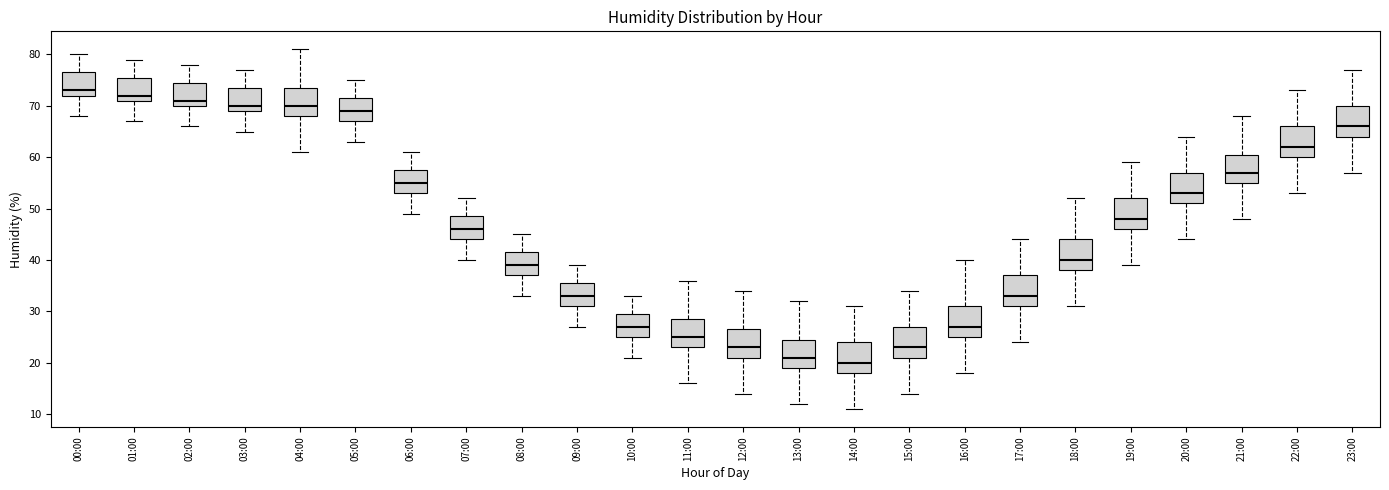

Where does the lower whisker of the box for 22:00 end on the y-axis? The values are not printed on the chart, so give them approximately, as read against the axis.

53